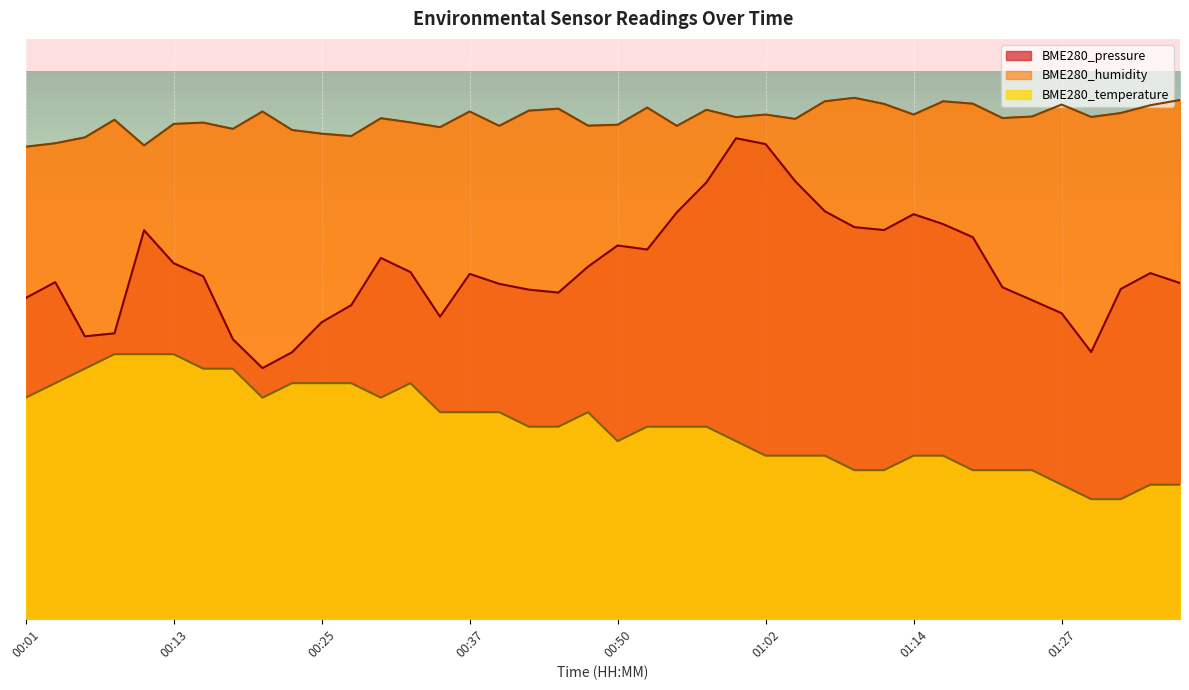

True or false: BME280_humidity and BME280_temperature intersect in this chart.

False